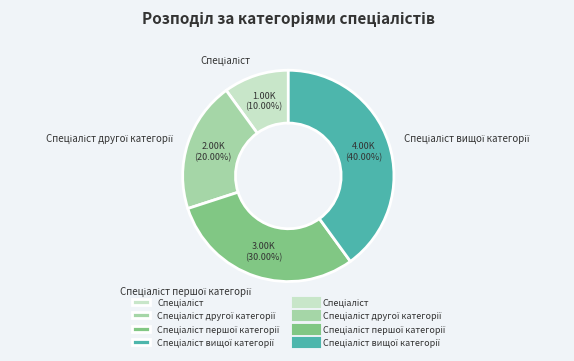

Does any single category account for the majority?

No